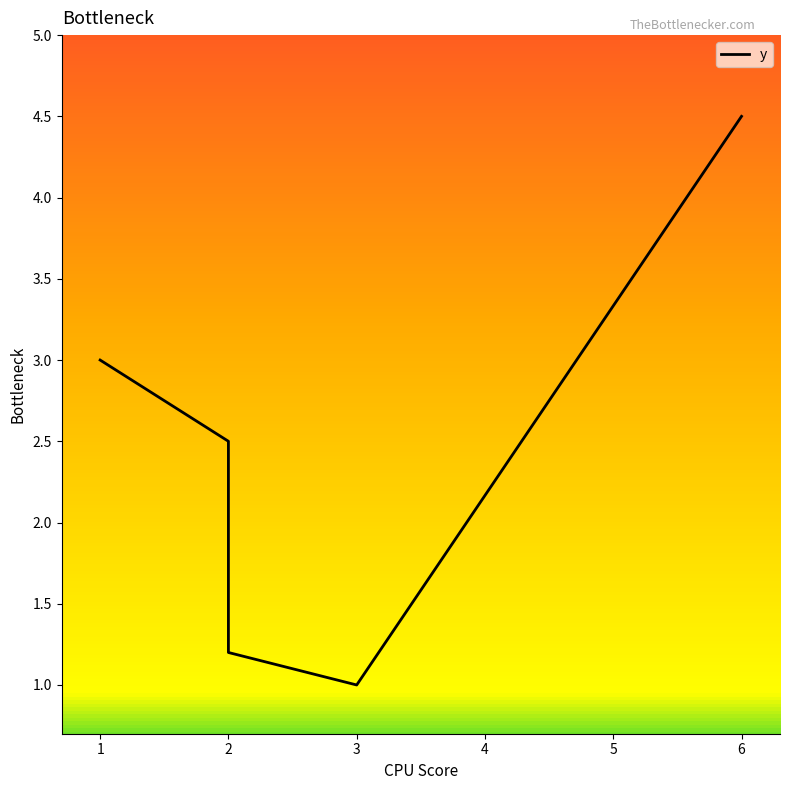

Read the value at 2.

2.5